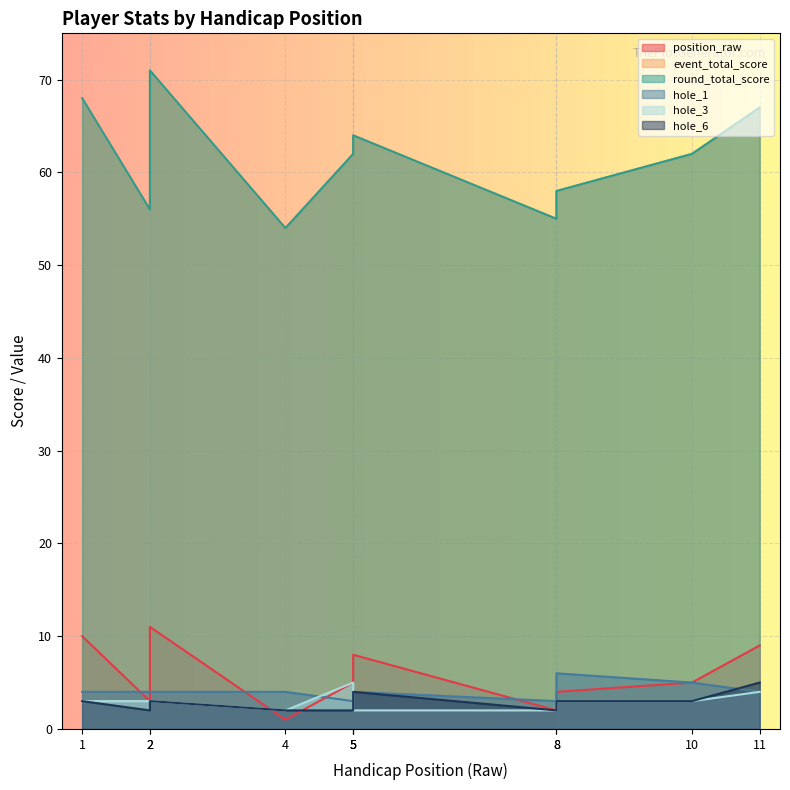

What are all the series names shown in the legend?

position_raw, event_total_score, round_total_score, hole_1, hole_3, hole_6